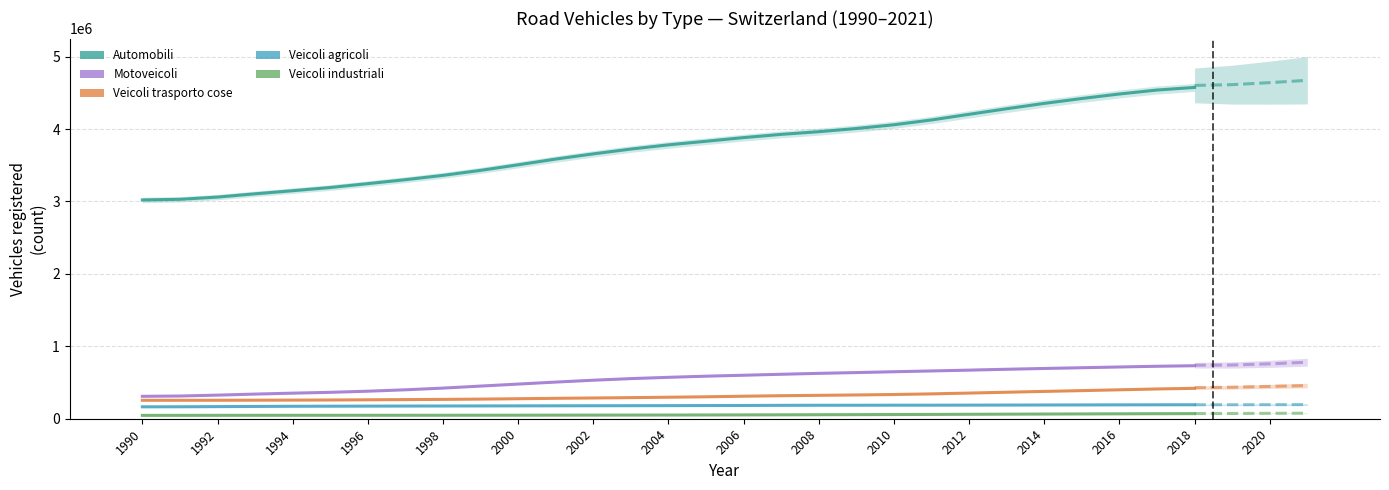

What is the label of the 4th bar from the left?

1996